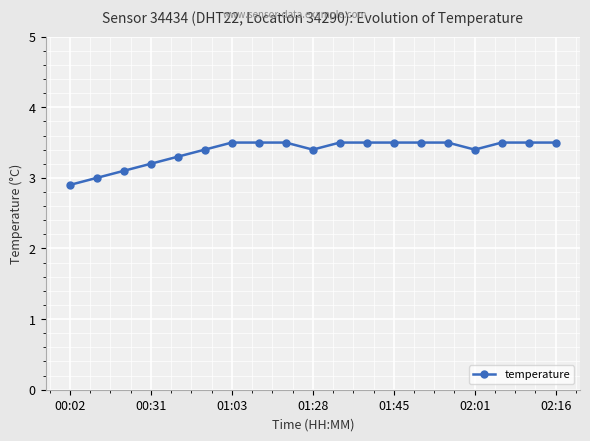

How many lines are shown in the chart?

1